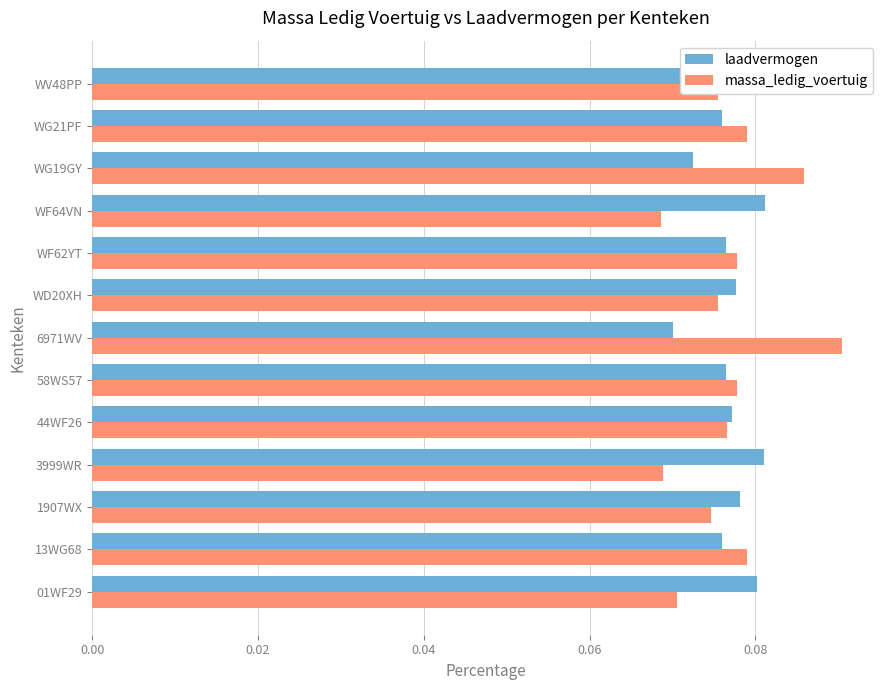

At how many categories does at least one series exceed 0?

13